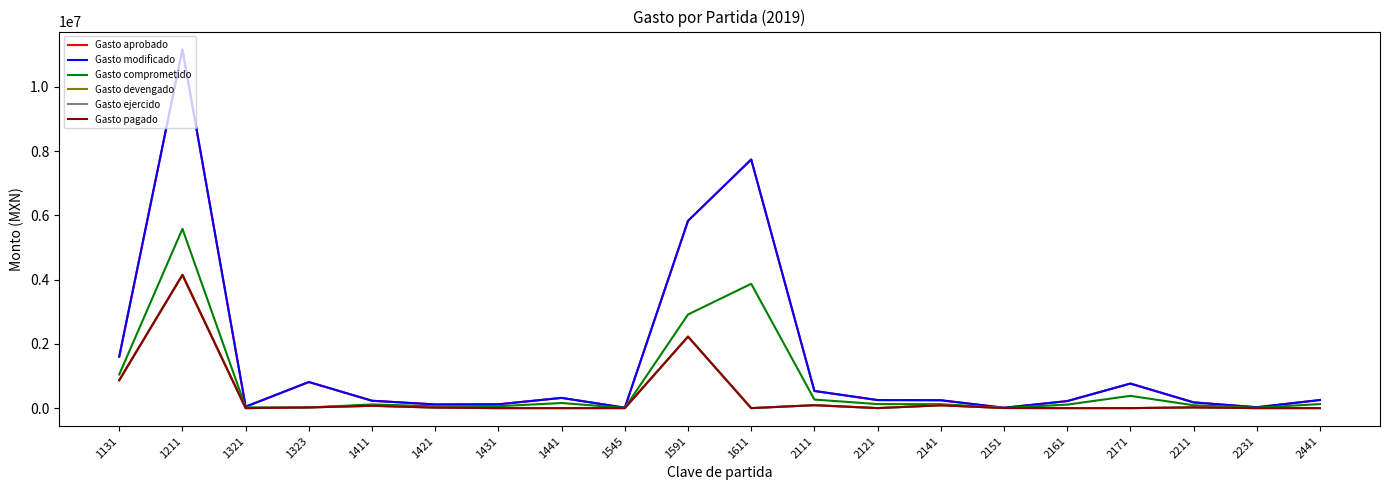

Is the value of Gasto devengado at 1545 greater than the value of Gasto ejercido at 2161?

Yes